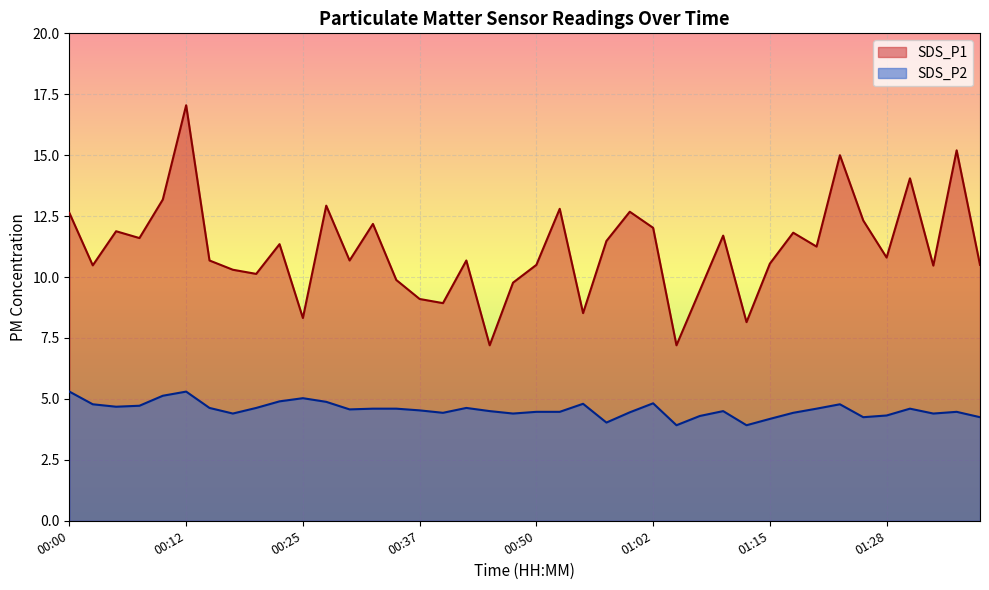

How many interior local valleys does the SDS_P1 series have?

13